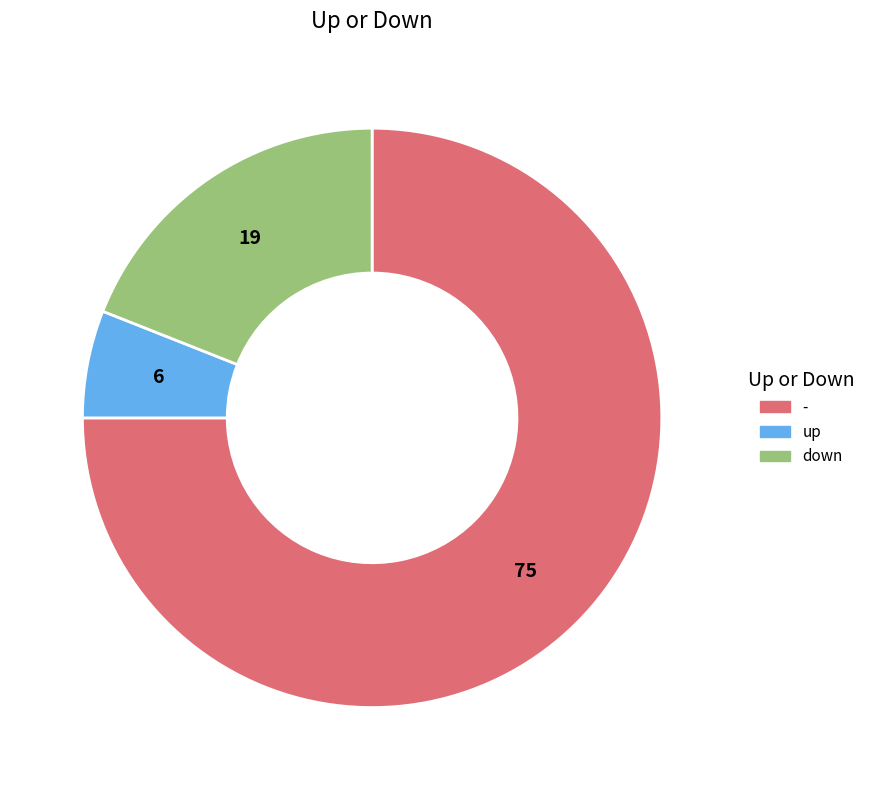

The - slice represents 85% of the pie. True or false?

False